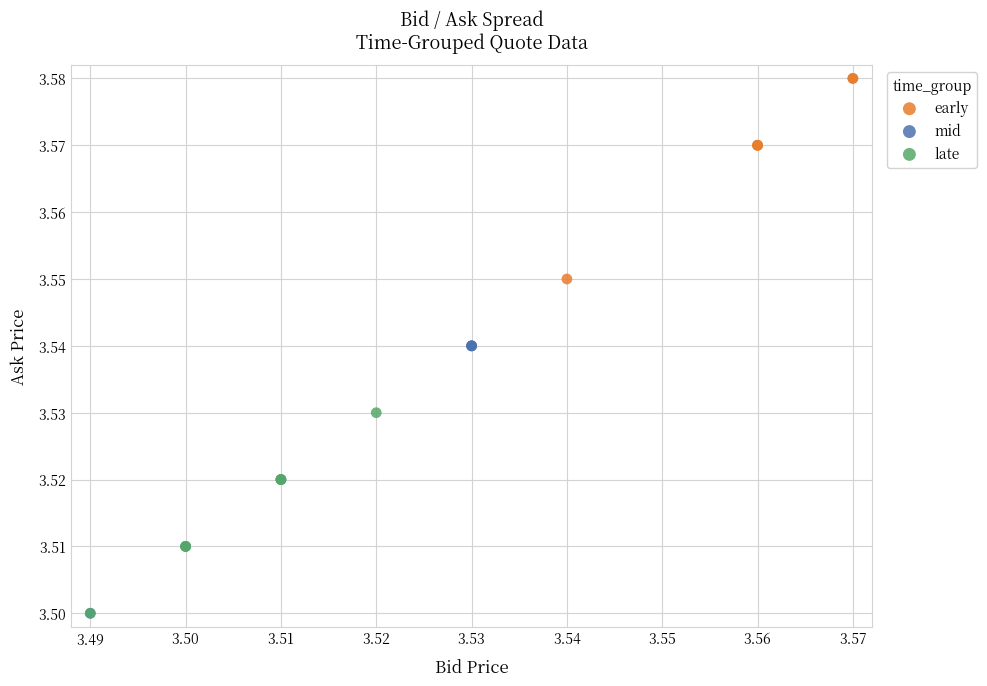

Which series has the widest spread of Y values?

mid